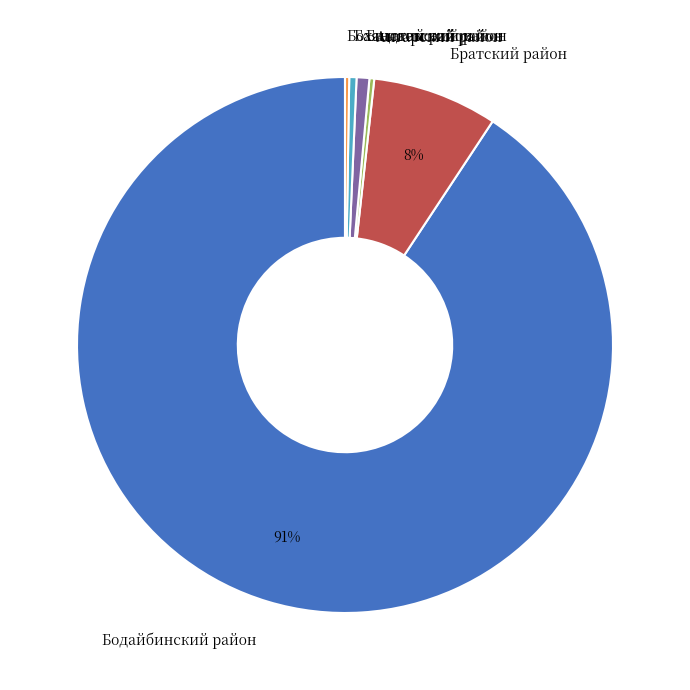

The Бодайбинский район slice represents 91% of the pie. True or false?

True